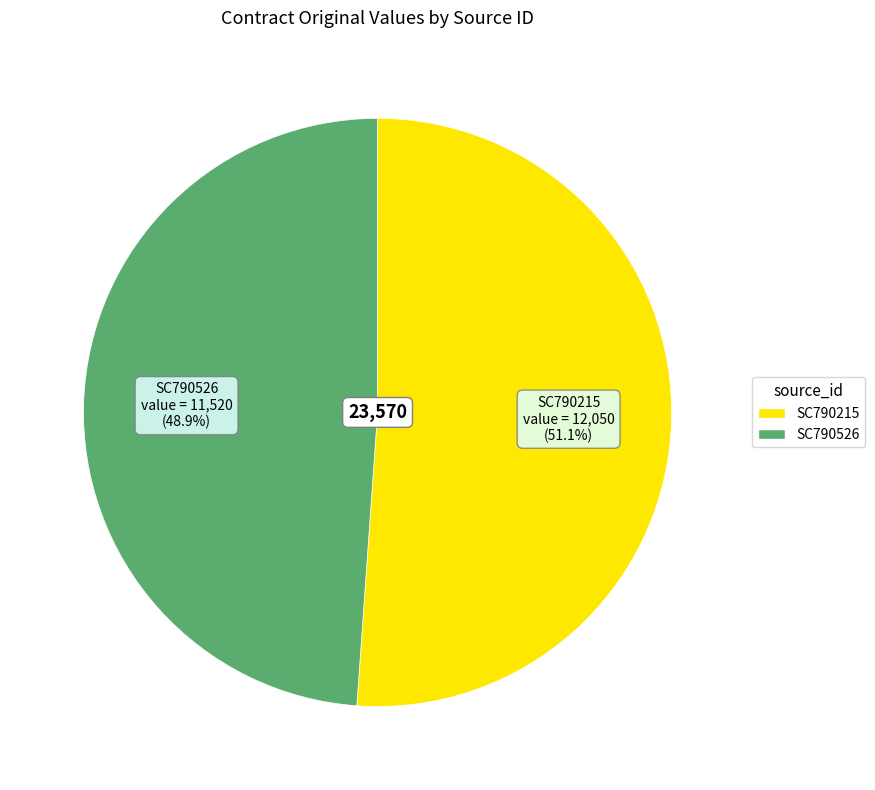

To the nearest percent, what percentage of the pie is SC790526?

49%